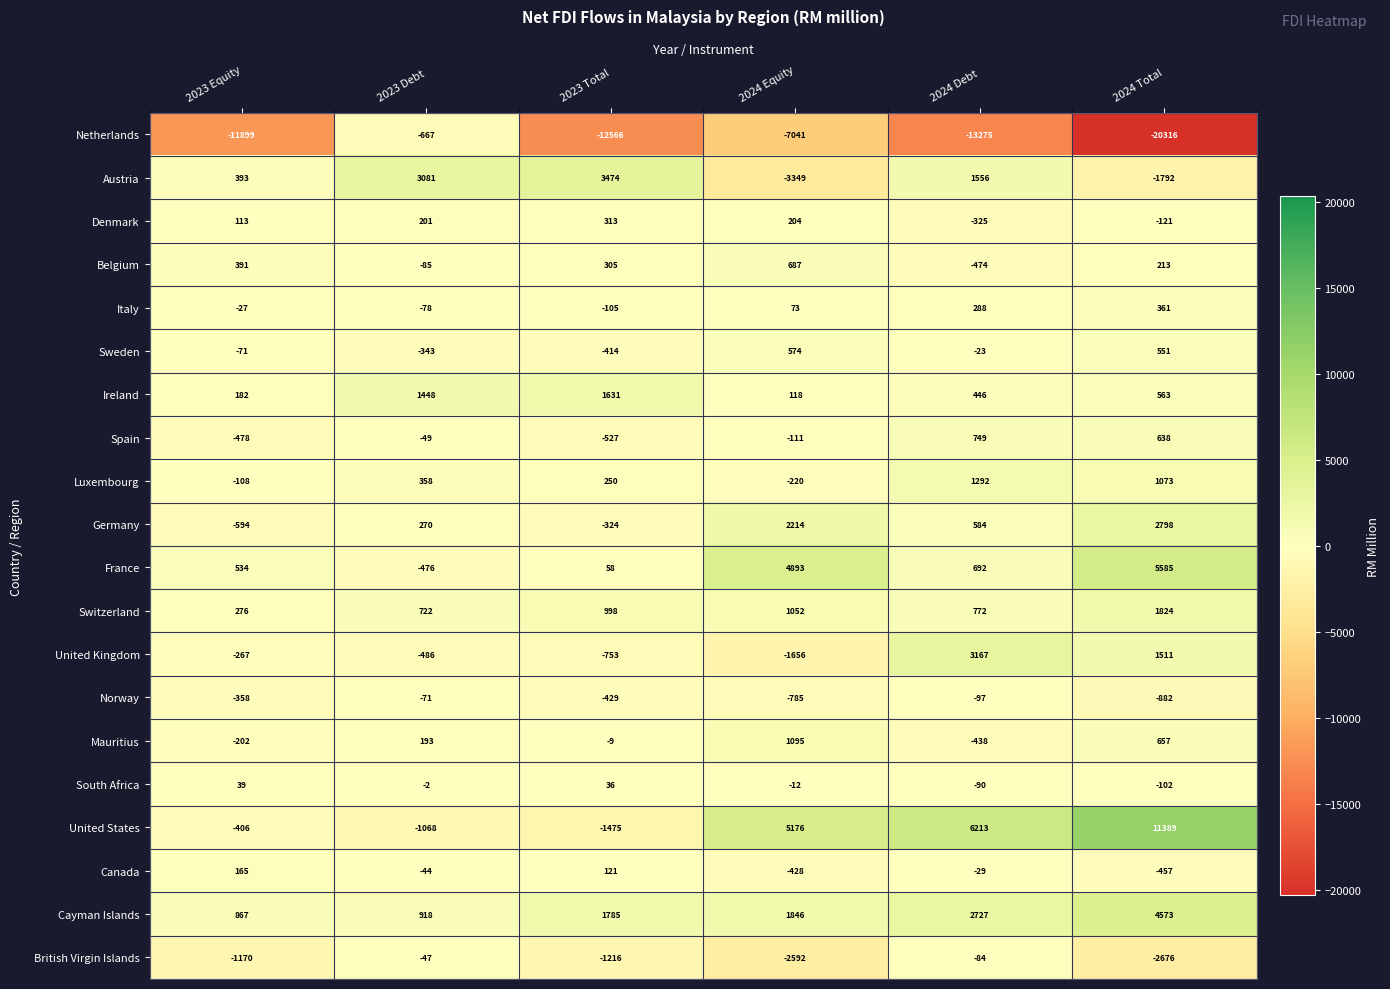

What is the sum of all Austria values?

3363